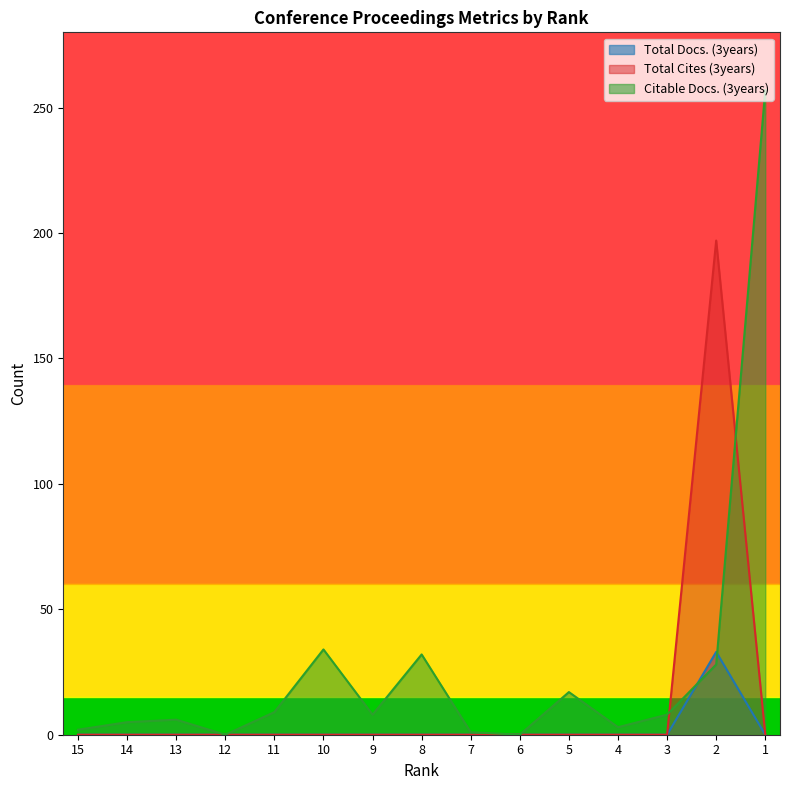

Where is the first local maximum for Citable Docs. (3years)?

13